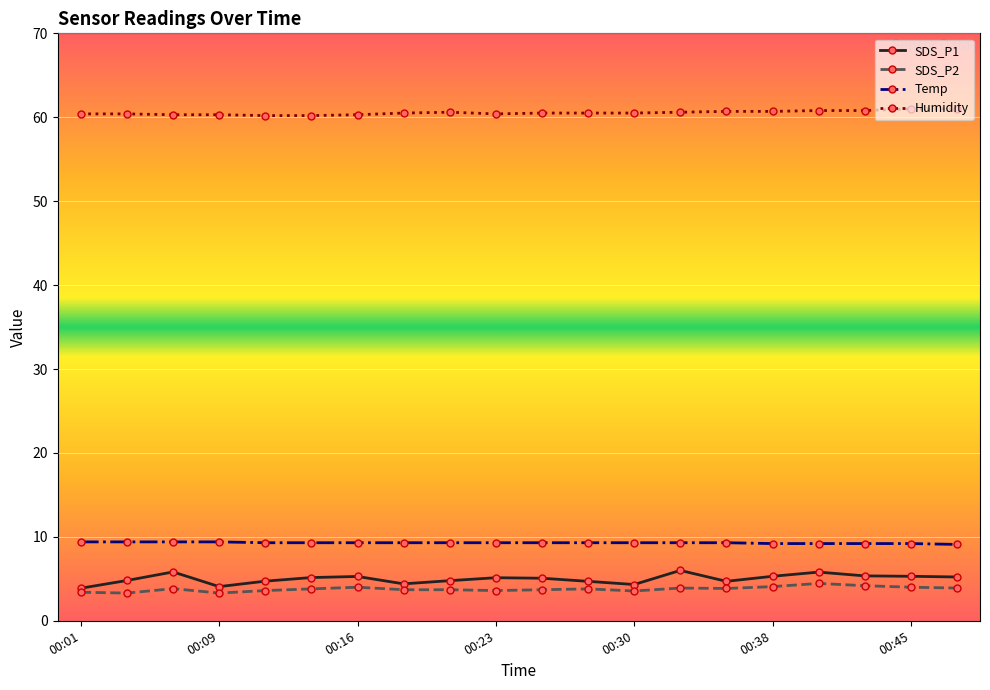

What are all the series names shown in the legend?

SDS_P1, SDS_P2, Temp, Humidity